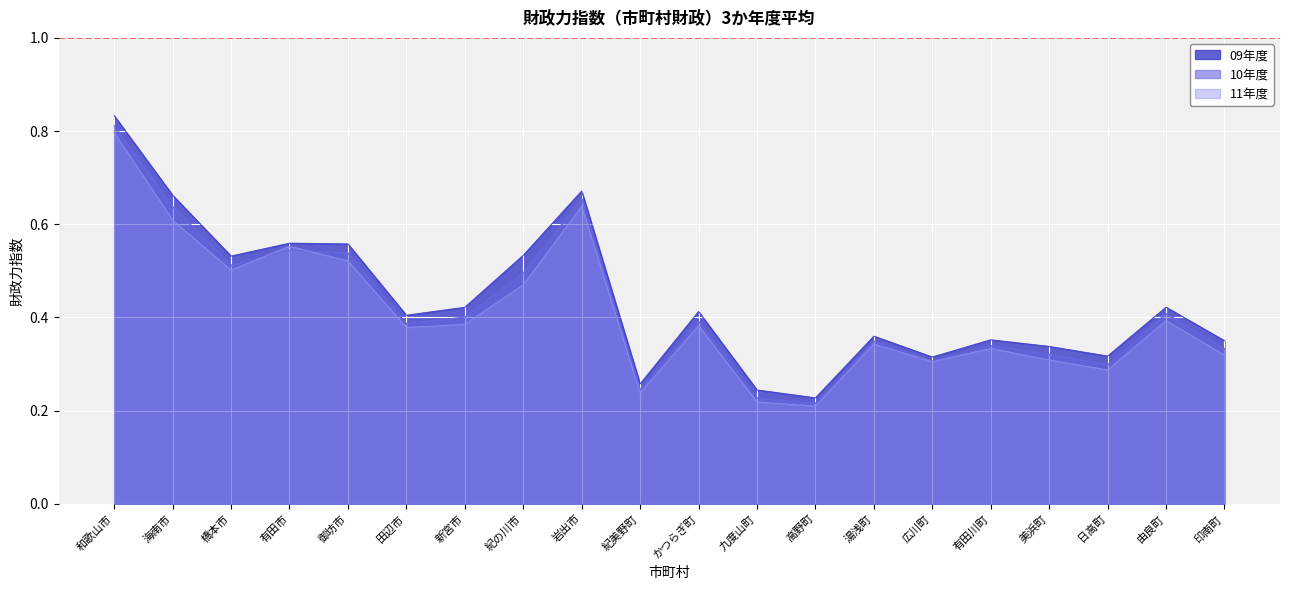

Count the 09年度 values in the range 0 to 1.

20